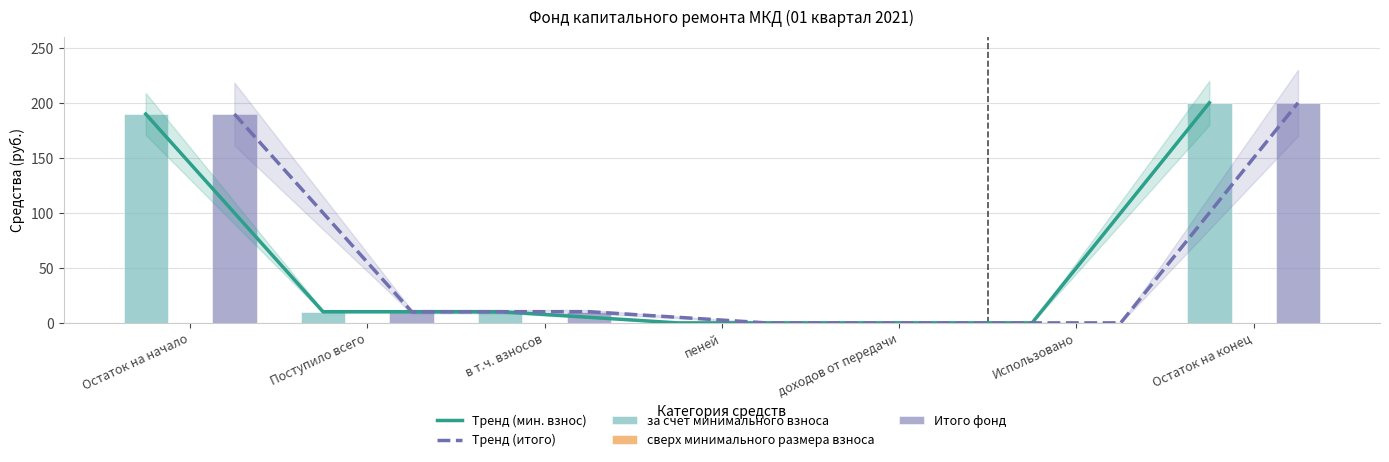

List the series in order of their peak value, highest first.

Тренд (мин. взнос), Тренд (итого), за счет минимального взноса, Итого фонд, сверх минимального размера взноса